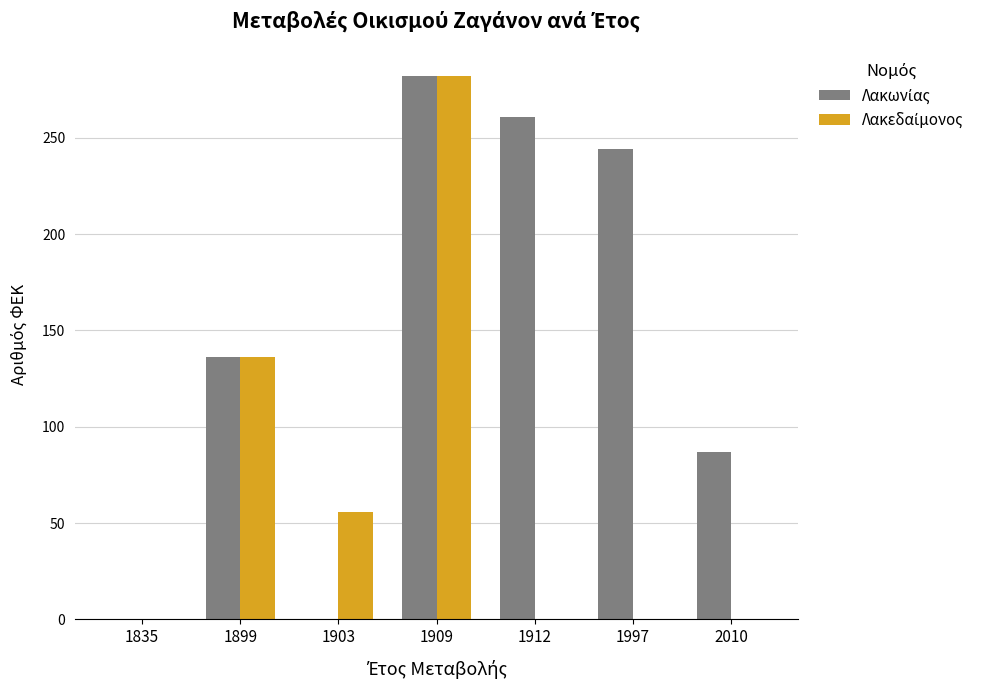

What is the total value across all series at 1997?

244